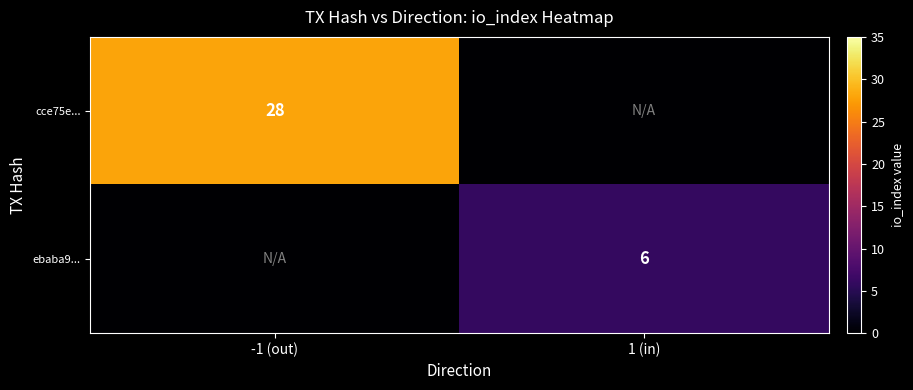

True or false: cce75e... has a value of 28 at -1 (out).

True